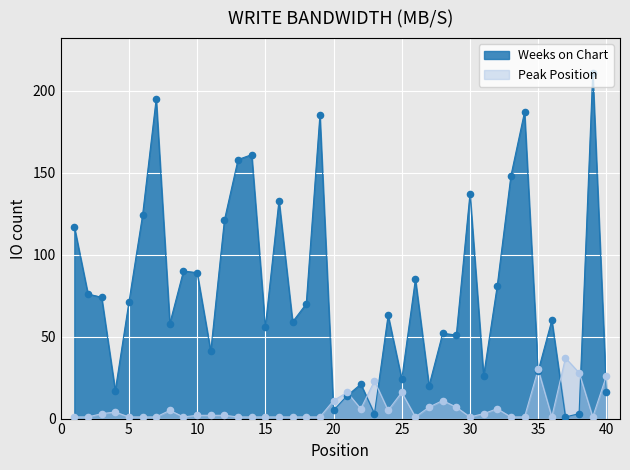

Which series has the widest spread of Y values?

Weeks on Chart